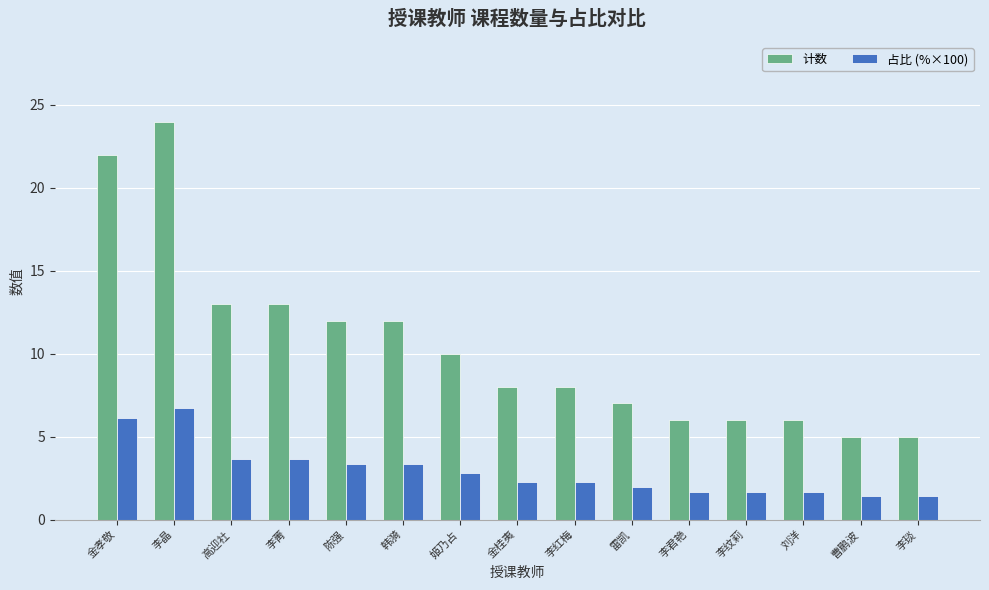

The 占比 (%×100) series shows 3.4 at 陈强. True or false?

True